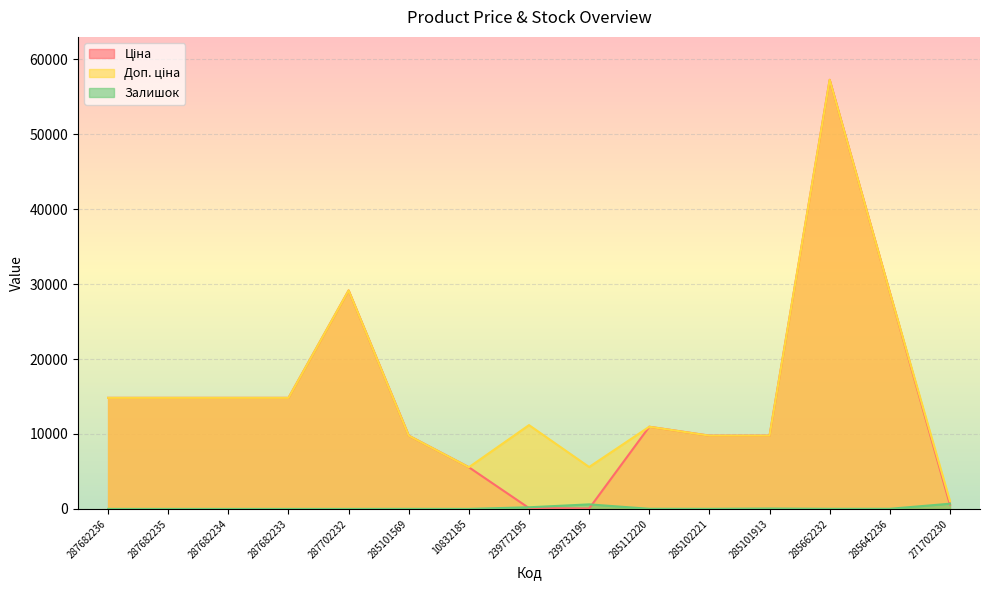

What is the label of the 12th point from the left?

285101913